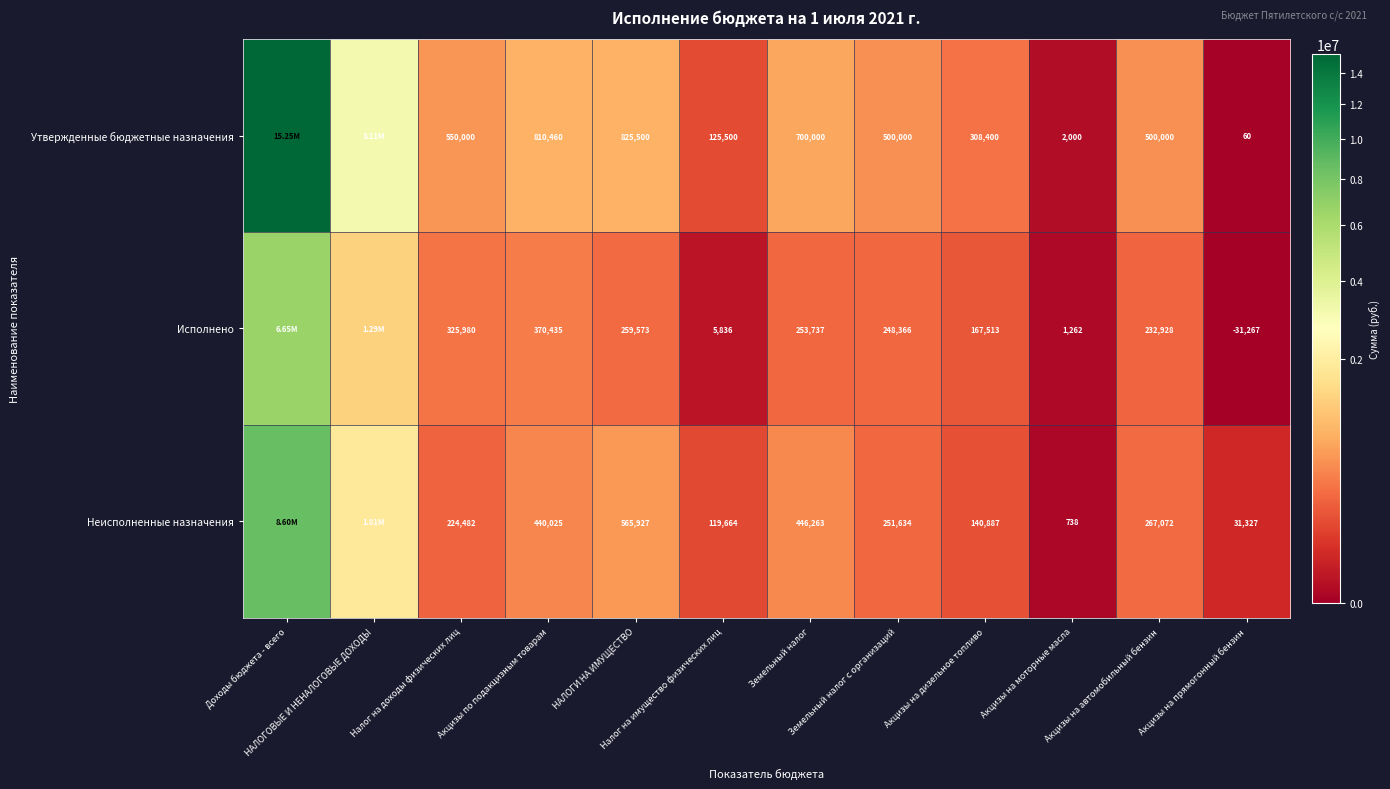

The Неисполненные назначения series shows 378158.0 at Налог на доходы физических лиц. True or false?

False